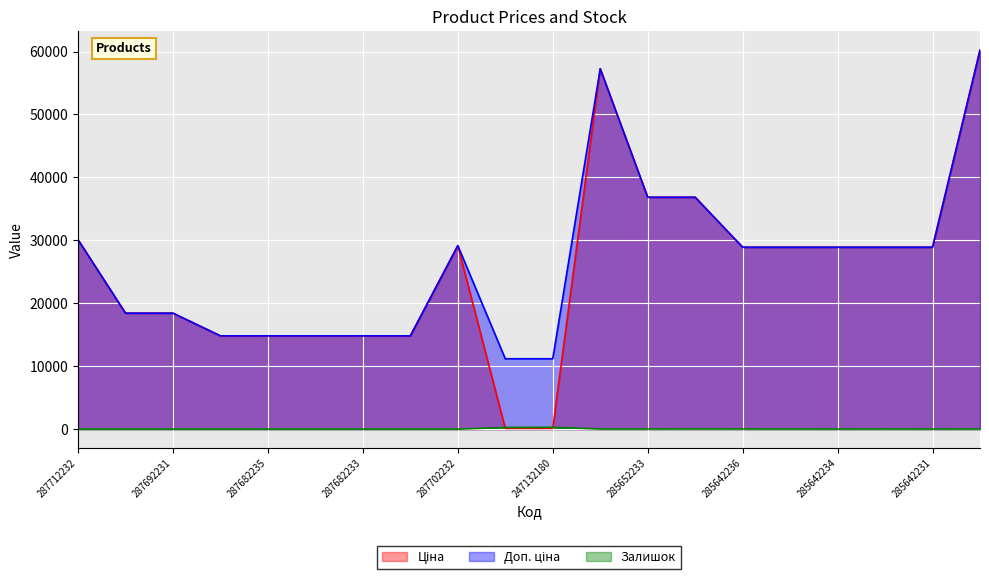

What is the sum of all Залишок values?

681.0